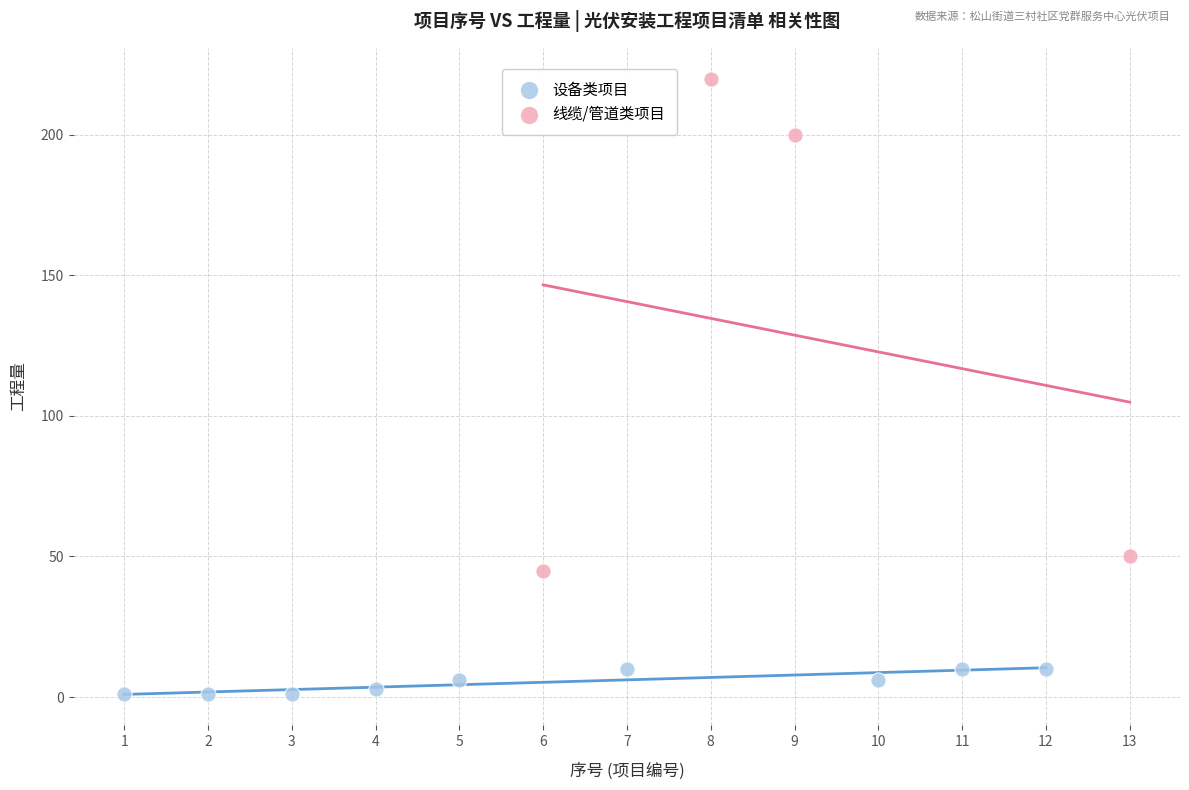

Which series has the widest spread of Y values?

线缆/管道类项目